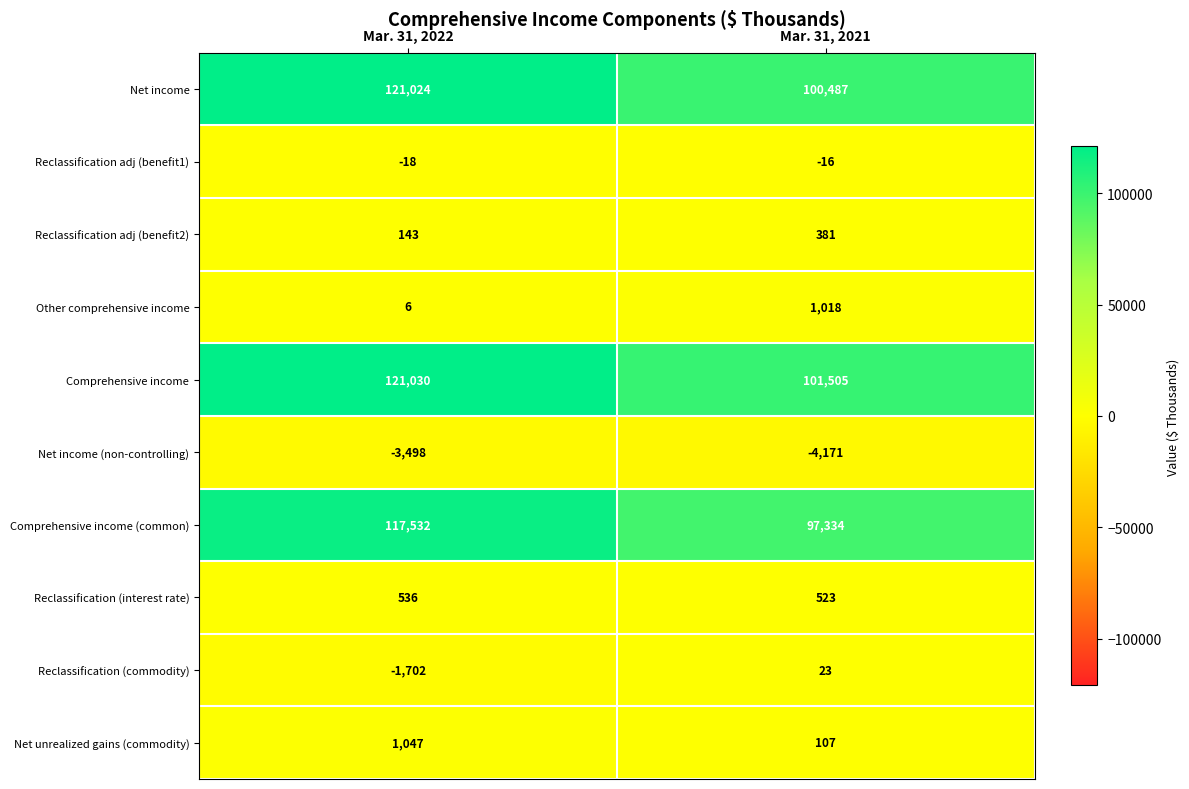

What is the sum of the Net income values at Mar. 31, 2021 and Mar. 31, 2022?

221511